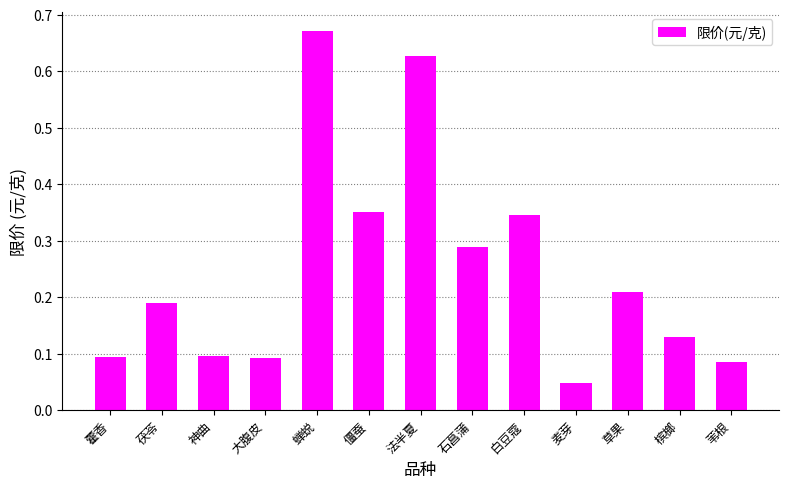

At which category does the chart reach its minimum across all series?

麦芽